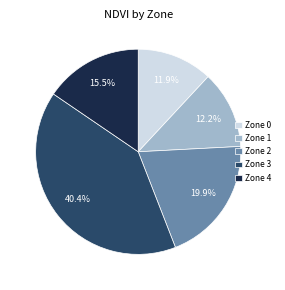

What is the largest slice in the pie chart?

Zone 3